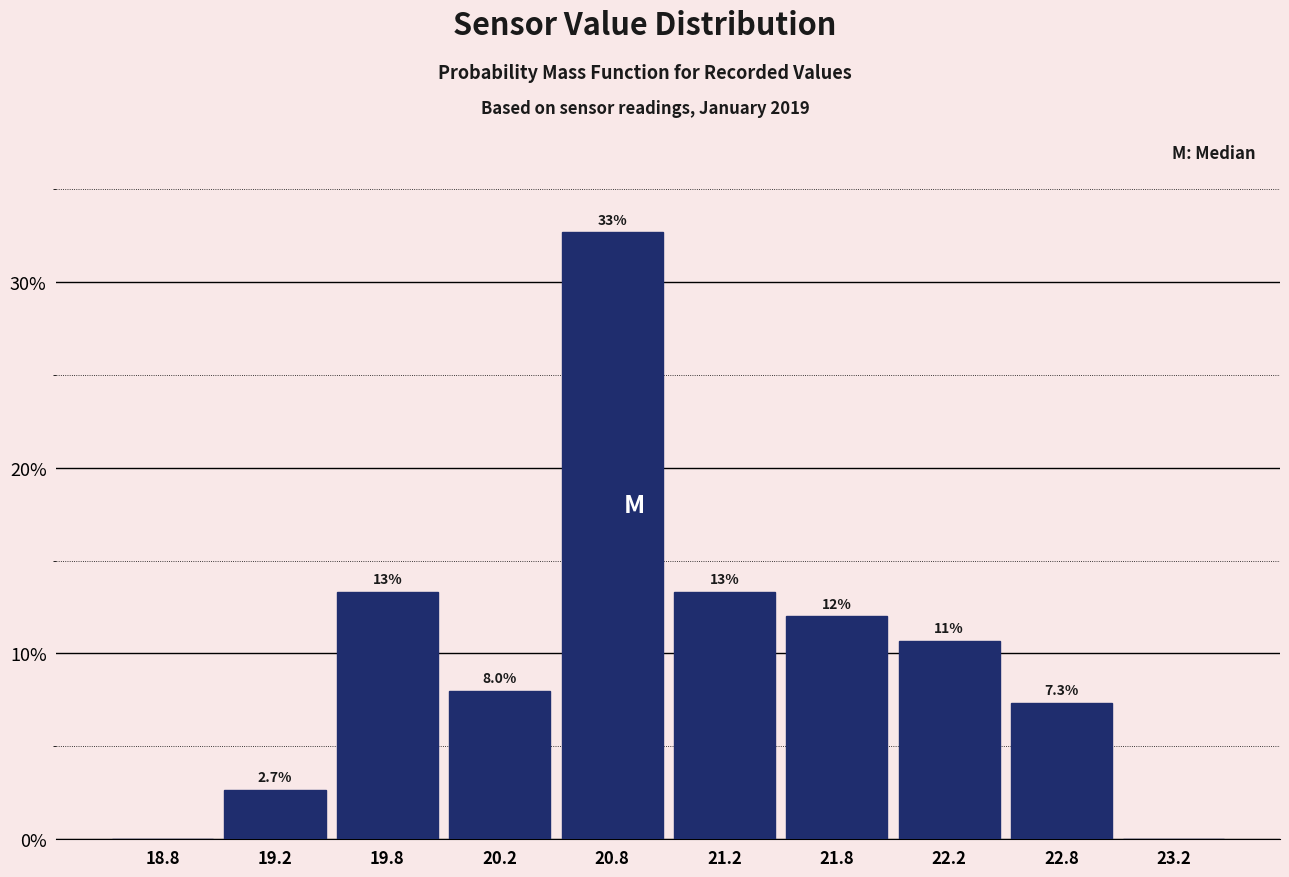

Over which range of the x-axis is the bar tallest?

20.5 to 21.0